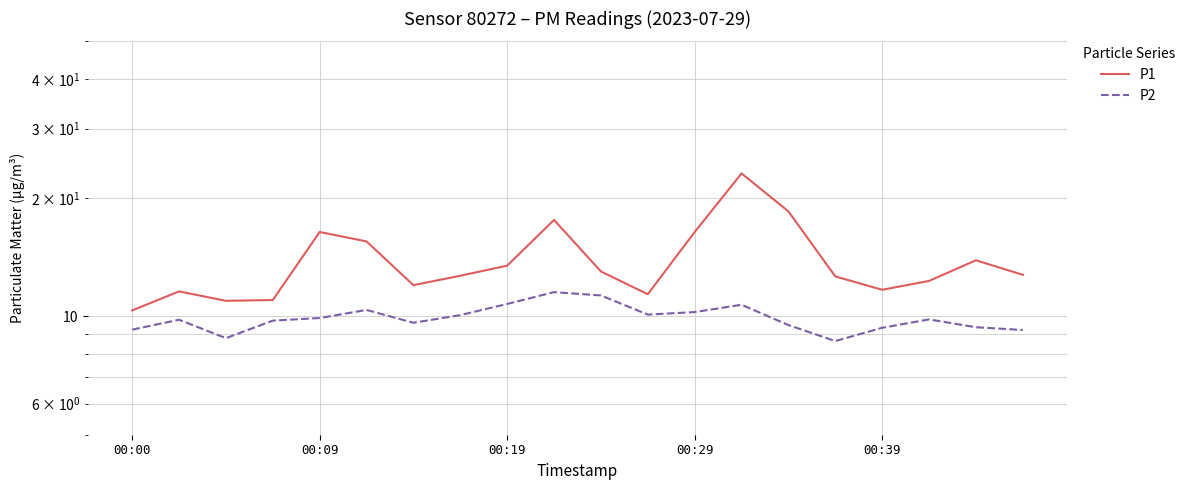

Which series changed the most between 00:29 and 16?

P1